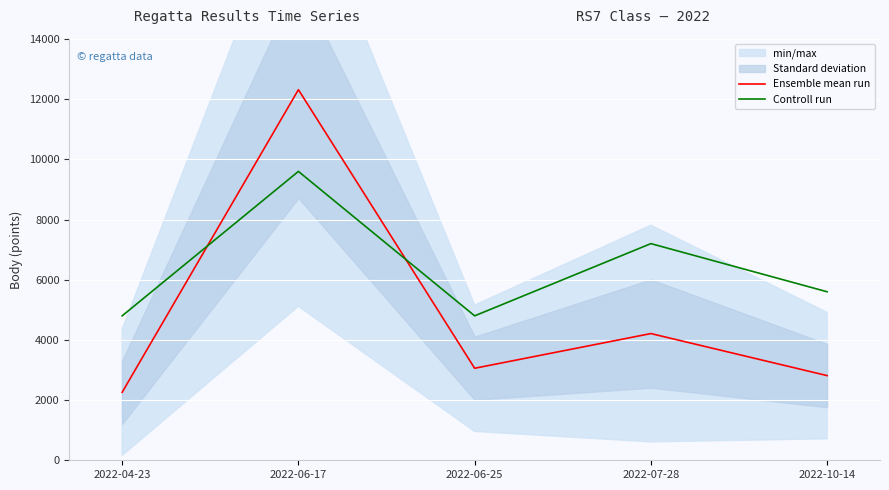

Is this an area chart (filled region under the line)?

No